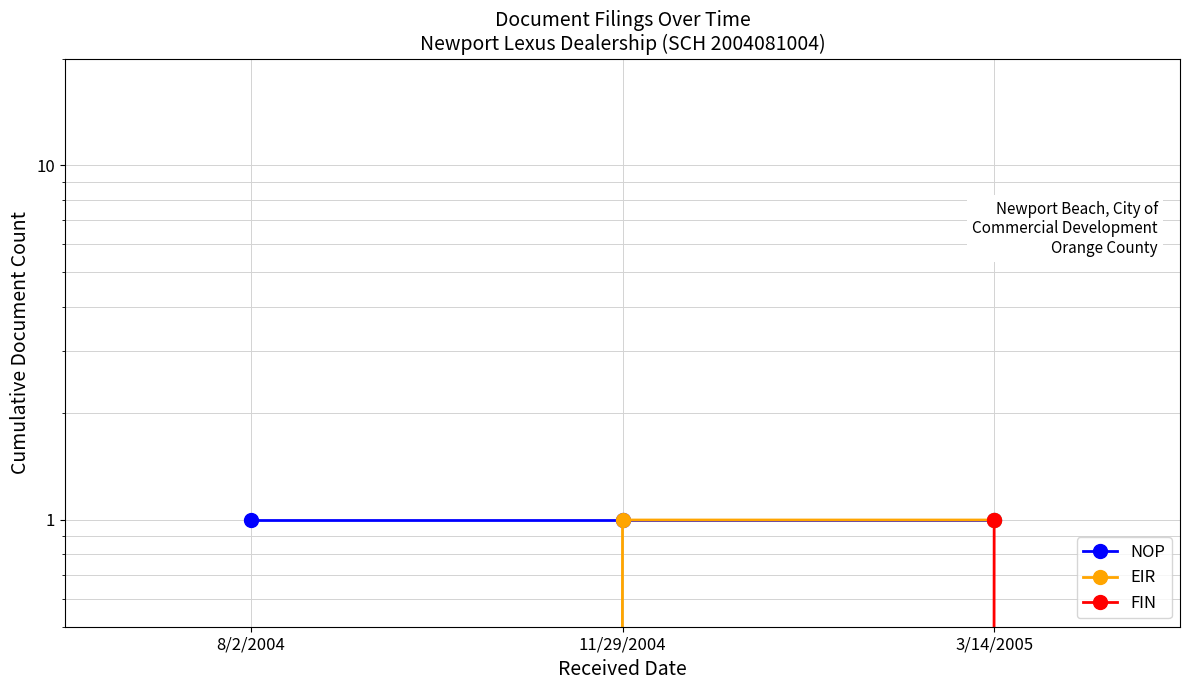

How many data points does each series have?

3